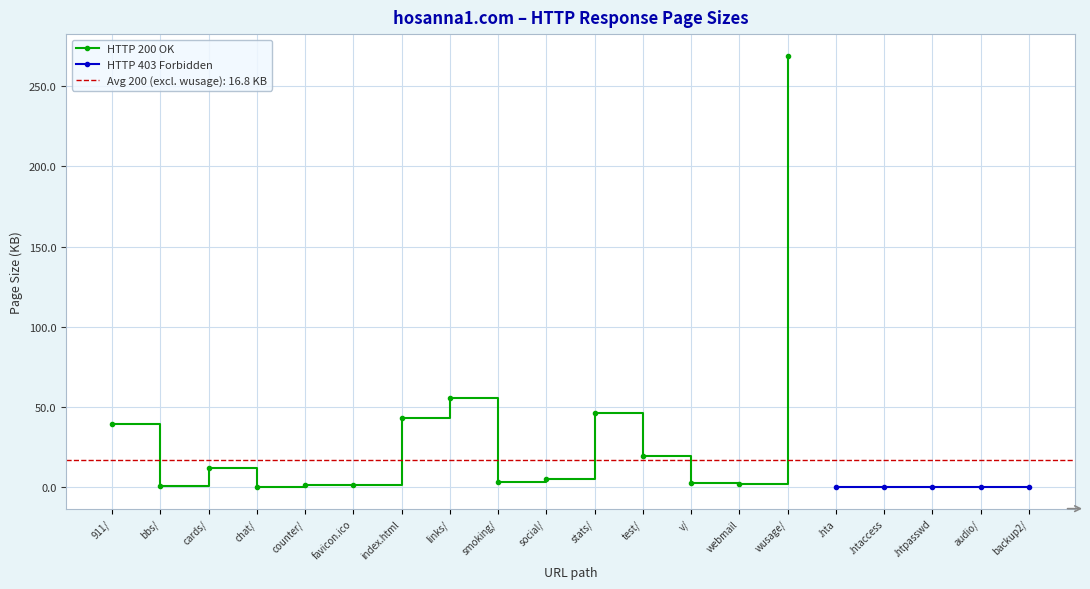

How many data points are less than 2?

9